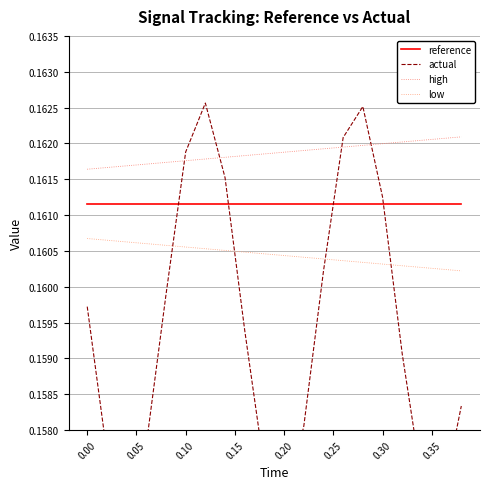

List the series in order of their overall mean, highest first.

high, reference, low, actual